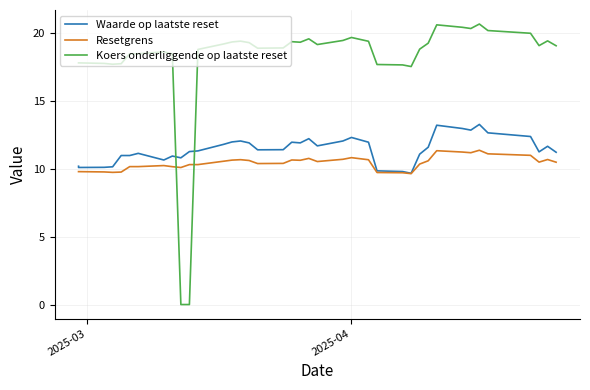

Which series has the widest spread of values?

Koers onderliggende op laatste reset